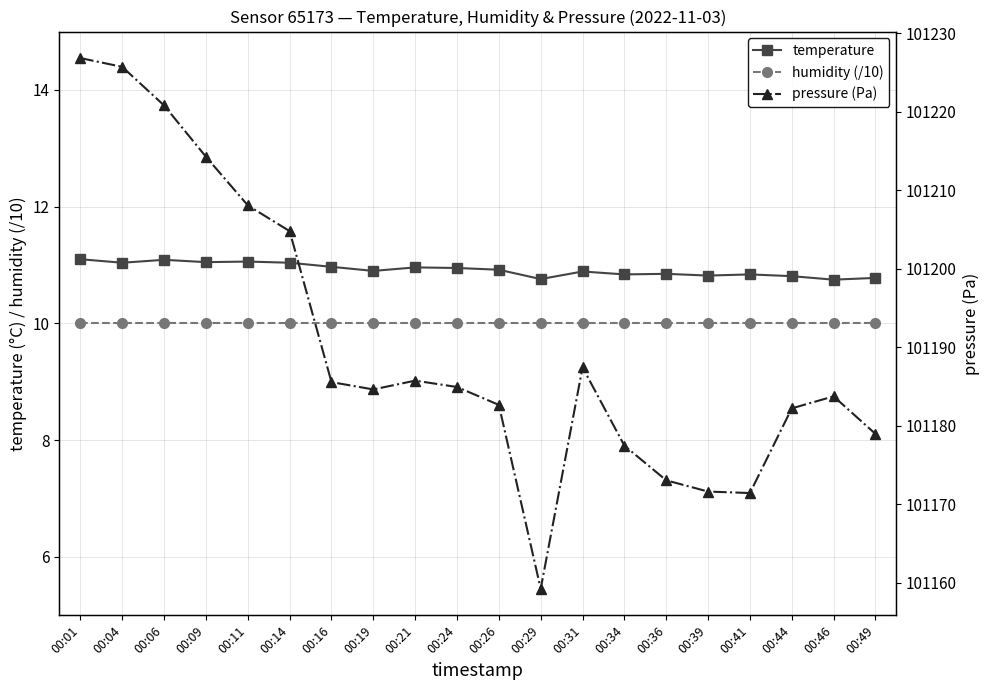

What is the value of the humidity (/10) point at the 16th from the left?

10.0